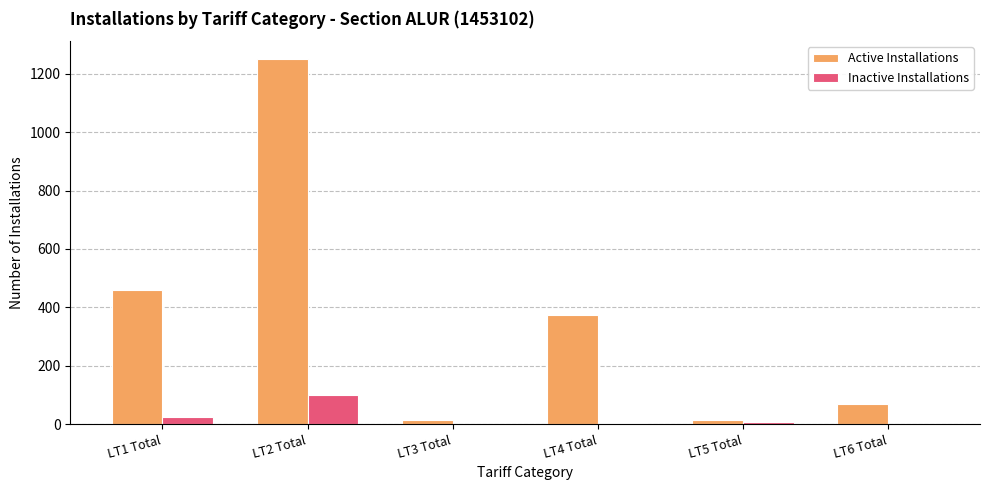

At which label is Active Installations closest to 631?

LT1 Total